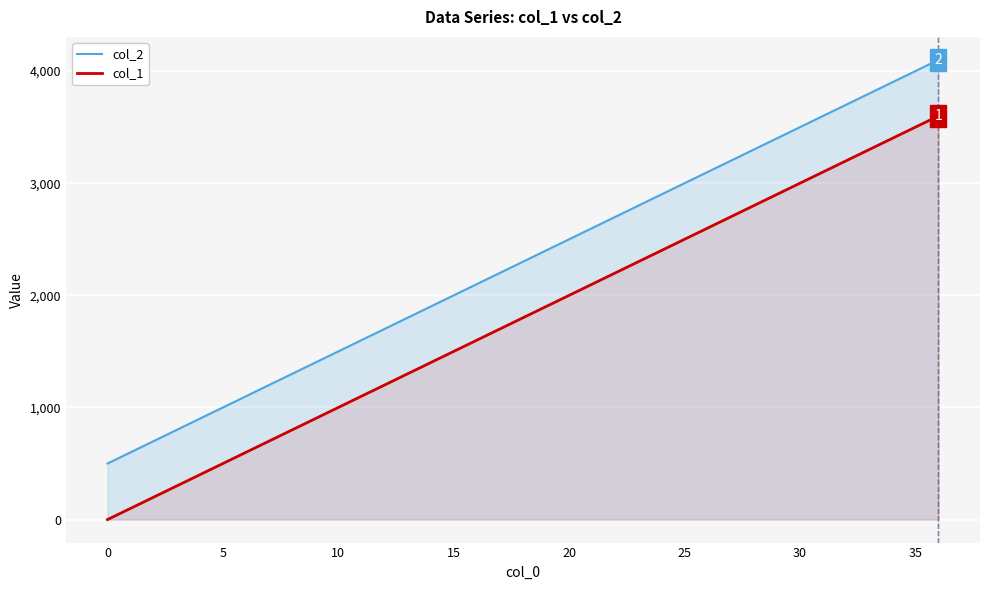

Rank the series at 25 from lowest to highest value.

col_1, col_2